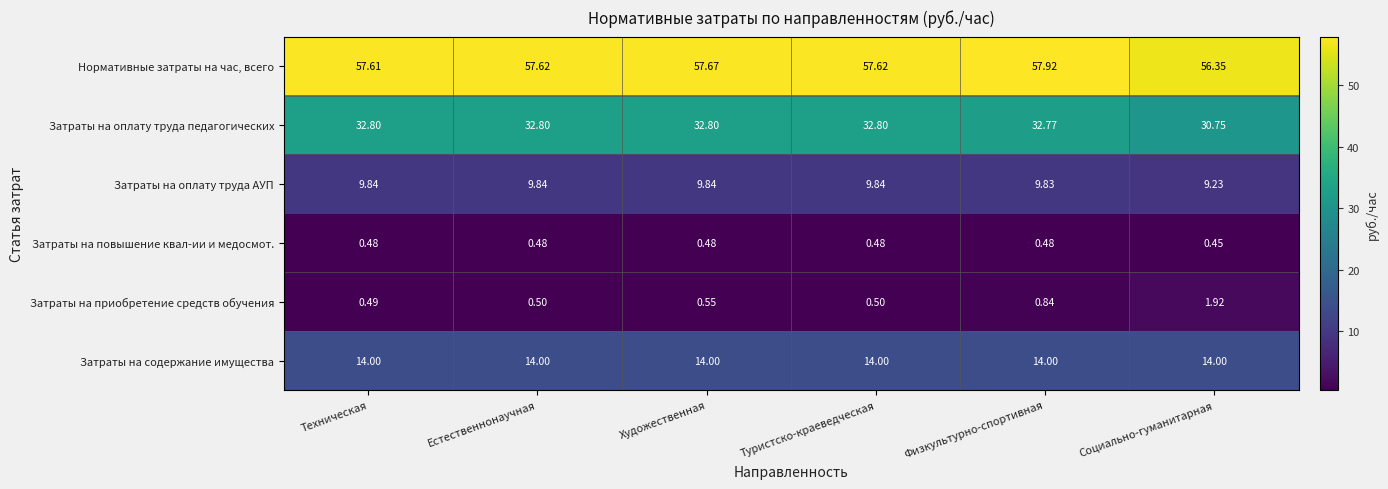

How many categories are shown in the chart?

6